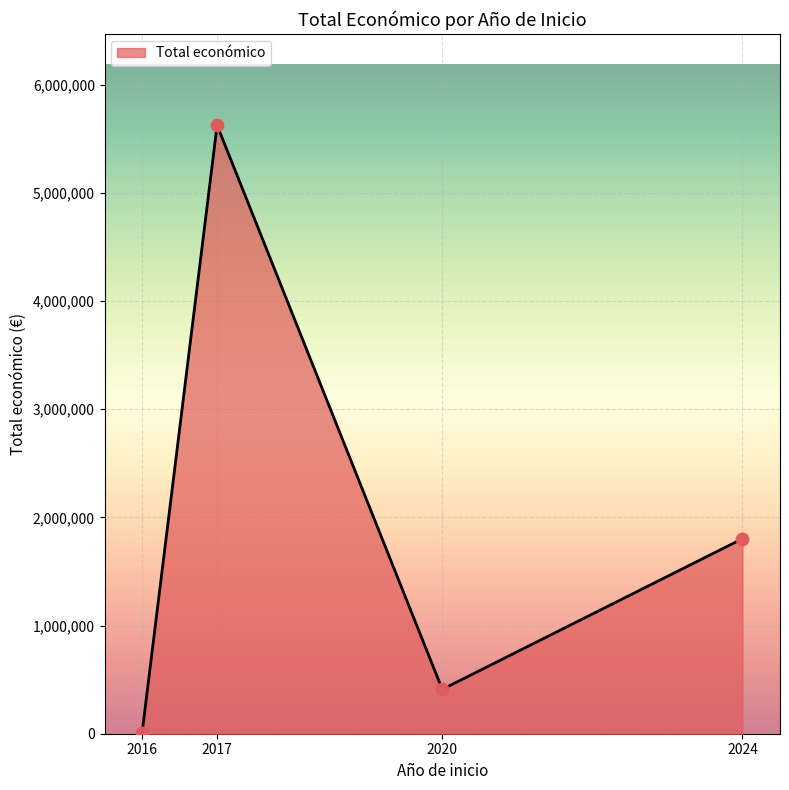

What is the ratio of the value at 2024 to the value at 2017?

0.3